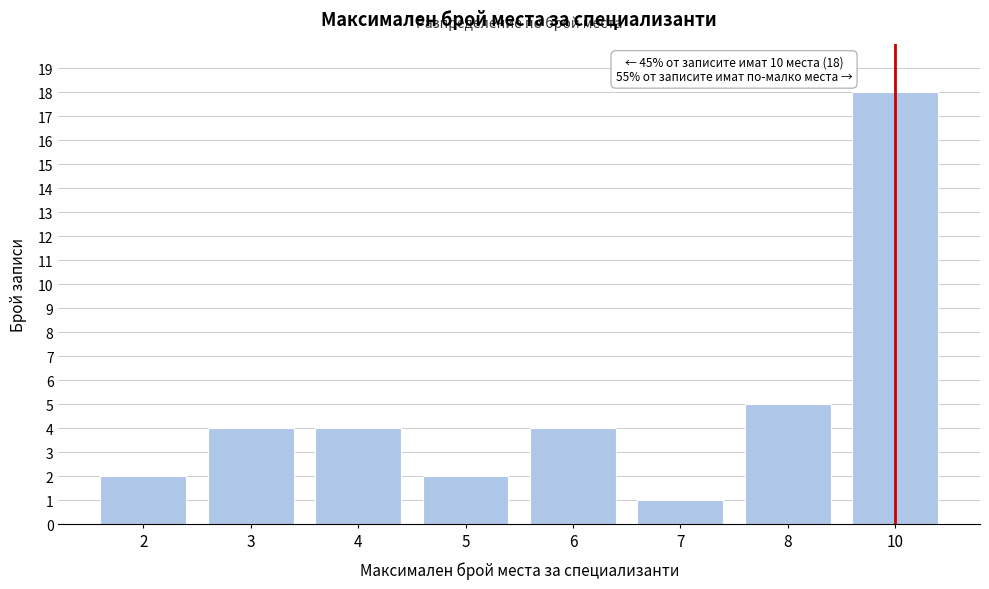

Reading left to right, extract all data points from this chart.

2=2	3=4	4=4	5=2	6=4	7=1	8=5	10=18